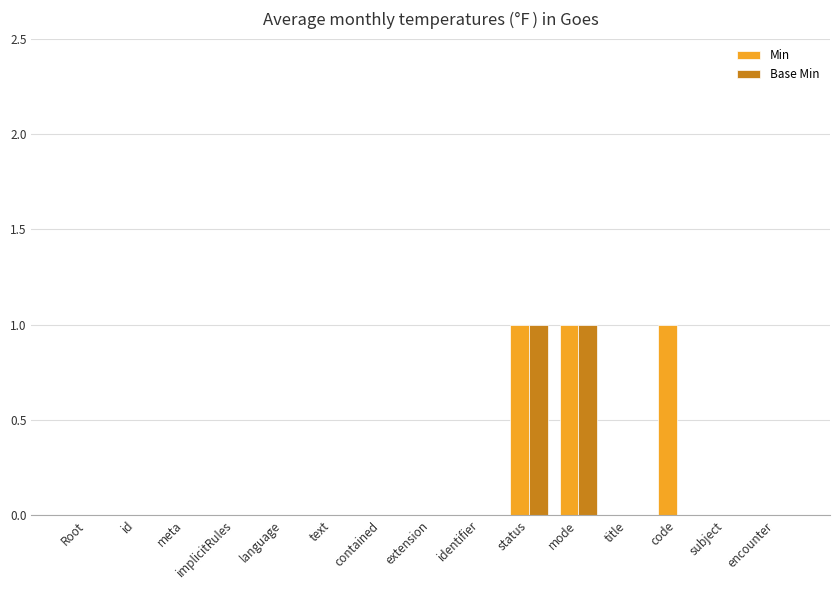

Is the value of Base Min at implicitRules greater than the value of Min at status?

No